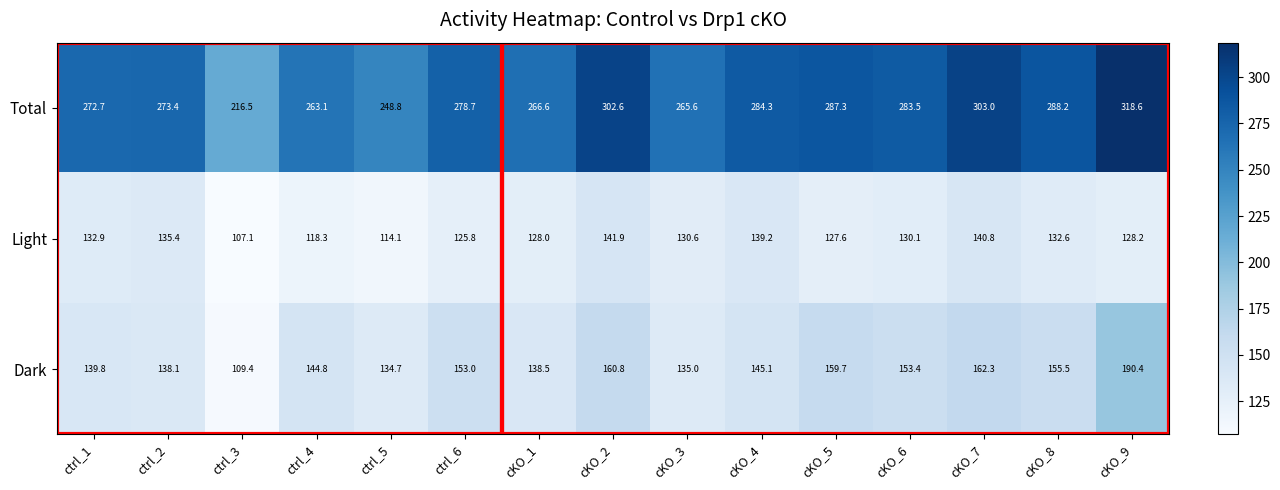

What is the difference between the maximum and minimum values in the Light series?

34.8